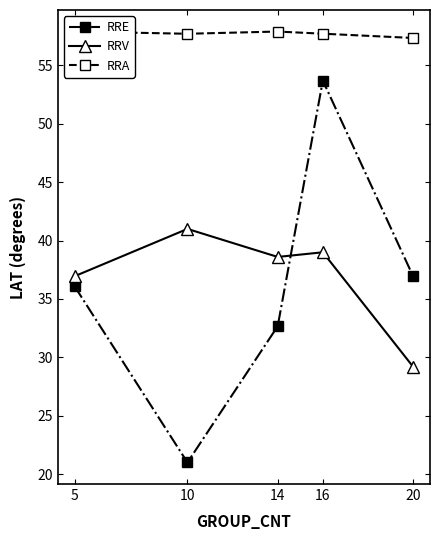

Between 10 and 20, which is larger?

20